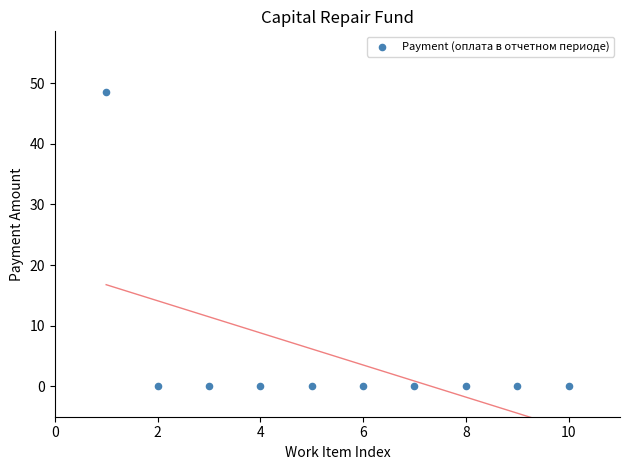

What is the range of X values (max minus min)?

9.0